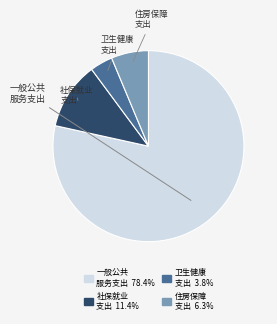

Which slice is the largest?

一般公共 服务支出